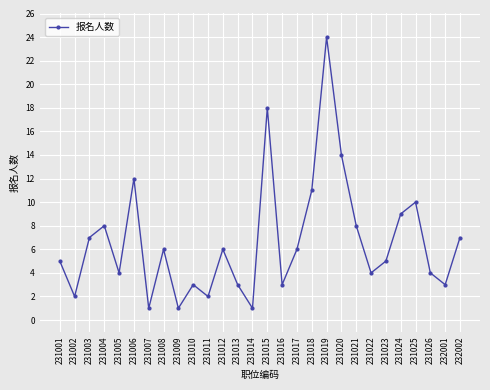

What is the value of the 15th point from the left?

18